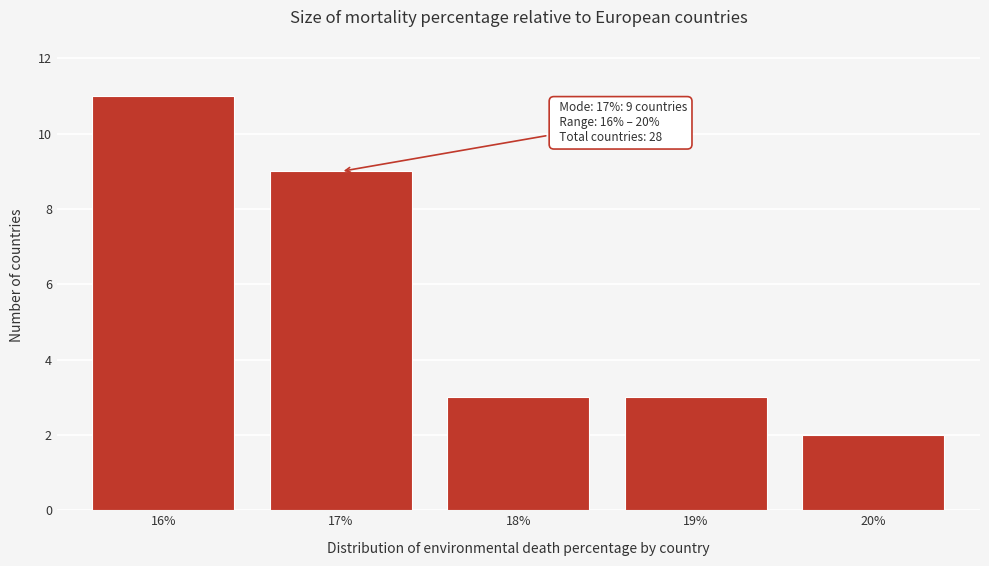

Reading left to right, extract all data points from this chart.

16%=11	17%=9	18%=3	19%=3	20%=2